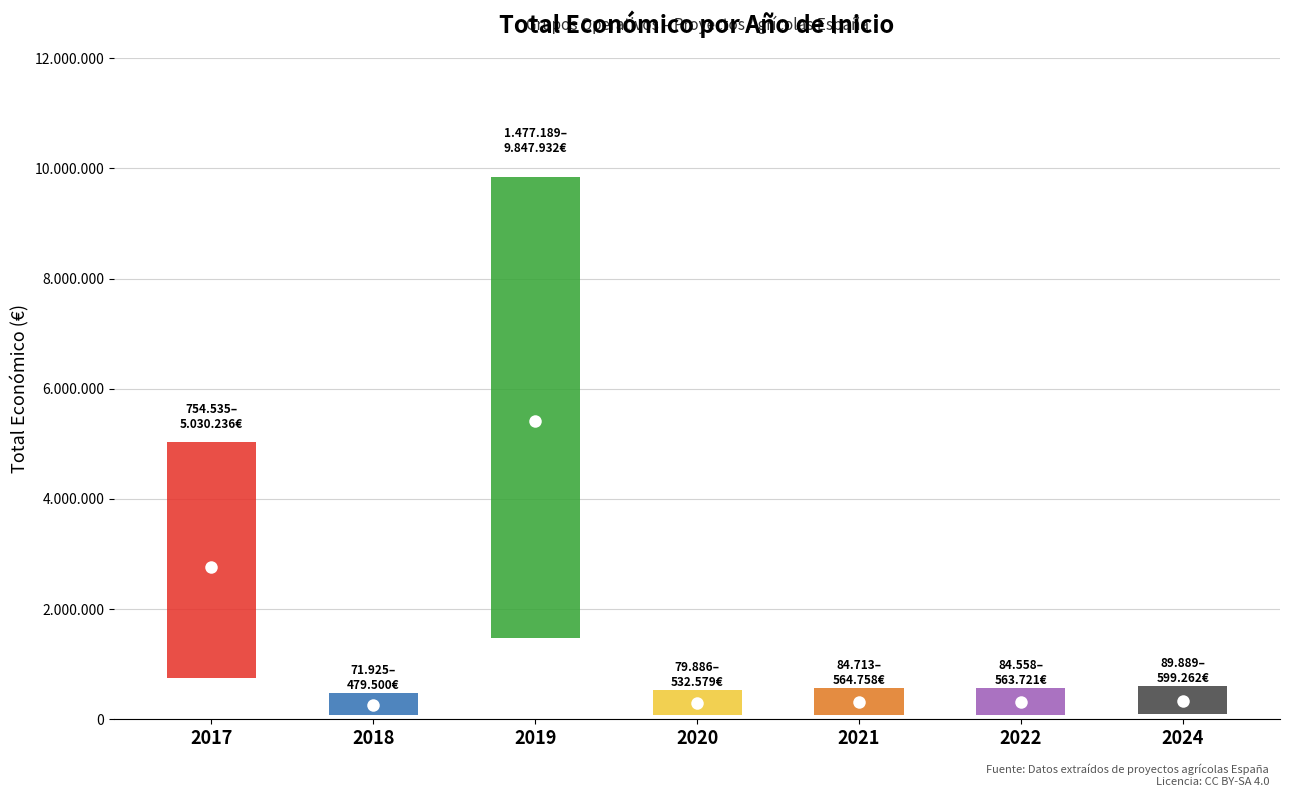

What is the sum of the values at 2019 and 2022?

10411653